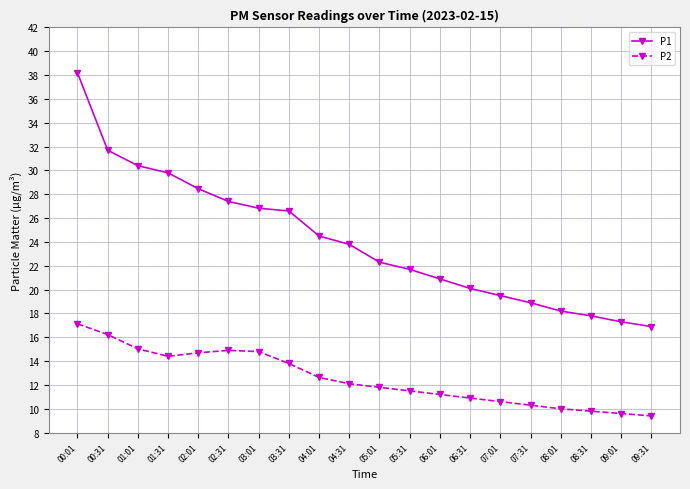

What is the value of the P1 point at the 2nd from the left?

31.7